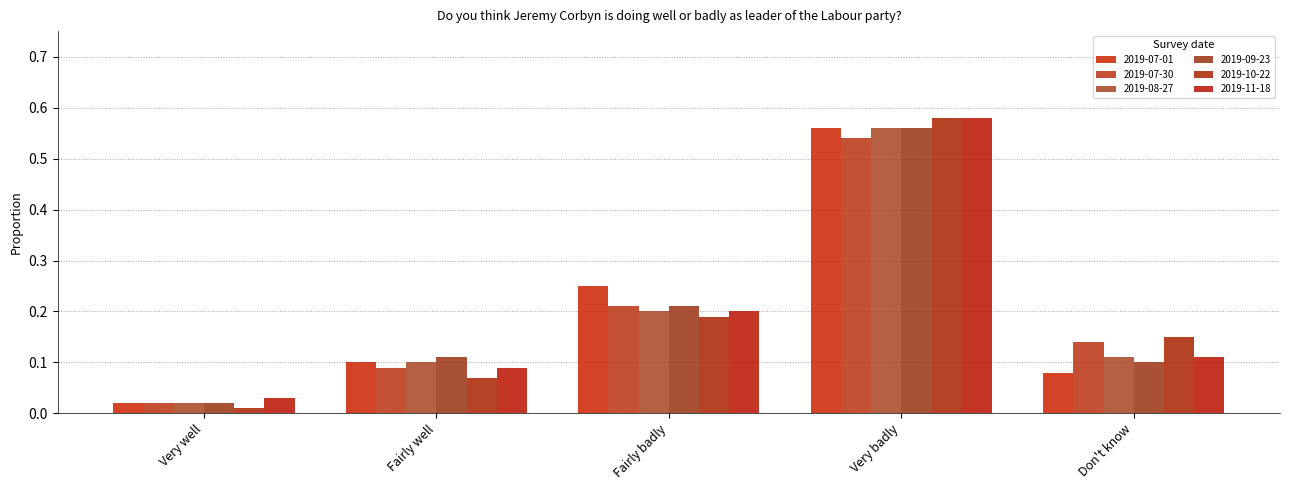

What is the label of the 2nd bar from the left?

Fairly well